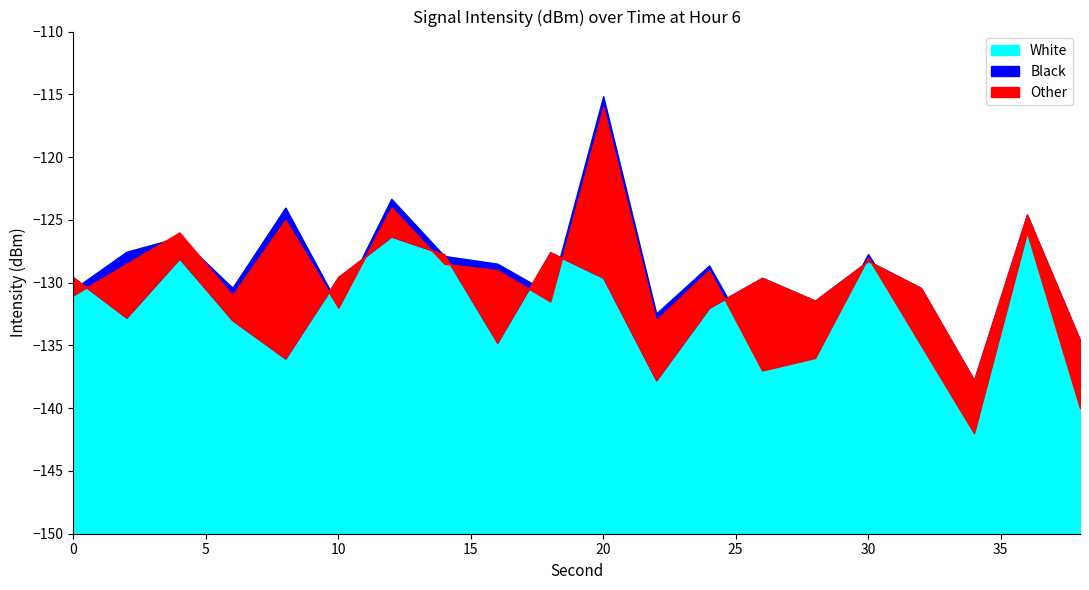

Between 36 and 38, which is larger?

36